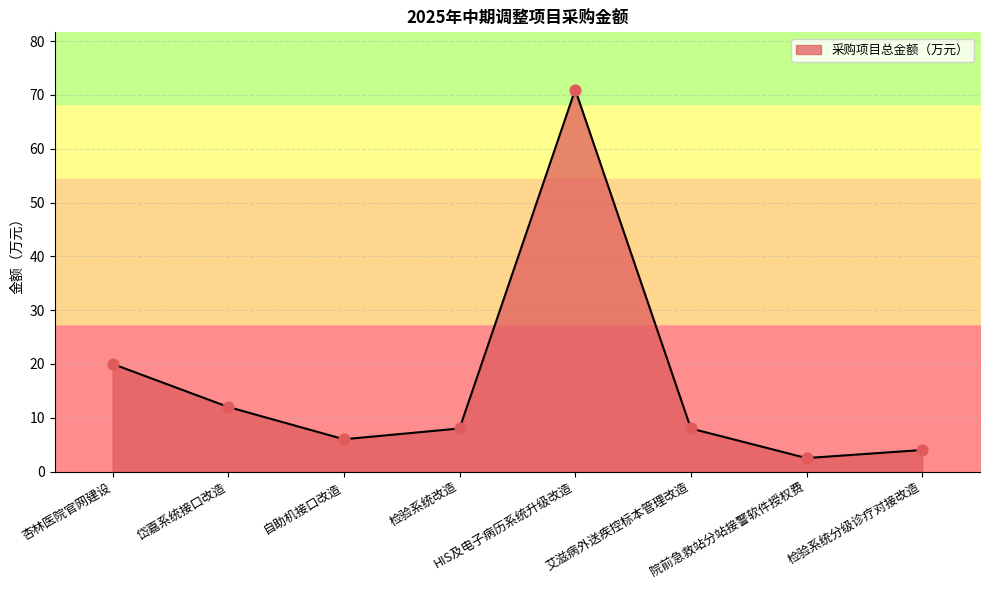

Between 检验系统分级诊疗对接改造 and HIS及电子病历系统升级改造, which is larger?

HIS及电子病历系统升级改造